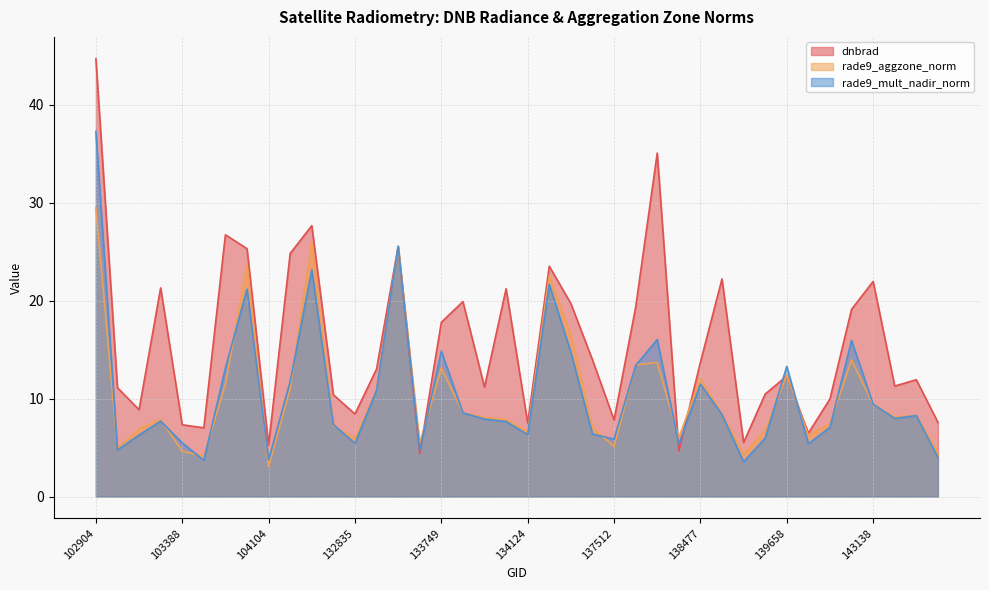

Reading left to right, list all the values displayed in this chart.

dnbrad: 102904=44.7	103023=11.1	103031=8.9	103142=21.3	103388=7.3	103625=7.0	103745=26.7	103988=25.3	104104=5.3	104337=24.8	132474=27.6	132656=10.4	132835=8.4	133209=13.0	133392=25.5	133572=4.4	133749=17.8	133933=19.9	133944=11.2	134113=21.2	134124=7.5	134308=23.5	134492=19.7	134687=13.9	137512=7.8	137701=19.3	137713=35.0	138282=4.7	138477=13.7	138688=22.2	138868=5.5	138881=10.4	139658=12.3	139851=6.5	140059=10.0	142941=19.1	143138=21.9	143151=11.3	143930=11.9	144124=7.6
rade9_aggzone_norm: 102904=29.4	103023=4.9	103031=6.9	103142=7.9	103388=4.6	103625=4.1	103745=11.5	103988=23.6	104104=3.0	104337=11.0	132474=26.0	132656=7.2	132835=5.9	133209=10.9	133392=25.5	133572=5.4	133749=13.1	133933=8.5	133944=8.1	134113=7.8	134124=6.6	134308=22.6	134492=16.5	134687=7.0	137512=5.1	137701=13.4	137713=13.7	138282=6.0	138477=12.0	138688=8.4	138868=4.3	138881=6.8	139658=12.4	139851=6.2	140059=7.5	142941=13.9	143138=9.4	143151=8.1	143930=8.3	144124=4.5
rade9_mult_nadir_norm: 102904=37.3	103023=4.8	103031=6.3	103142=7.7	103388=5.5	103625=3.7	103745=13.1	103988=21.2	104104=3.7	104337=11.8	132474=23.1	132656=7.3	132835=5.4	133209=10.8	133392=25.5	133572=4.7	133749=14.8	133933=8.5	133944=7.9	134113=7.7	134124=6.3	134308=21.6	134492=14.7	134687=6.4	137512=5.8	137701=13.4	137713=16.0	138282=5.4	138477=11.5	138688=8.4	138868=3.5	138881=6.0	139658=13.3	139851=5.4	140059=7.0	142941=15.9	143138=9.4	143151=8.0	143930=8.3	144124=4.0